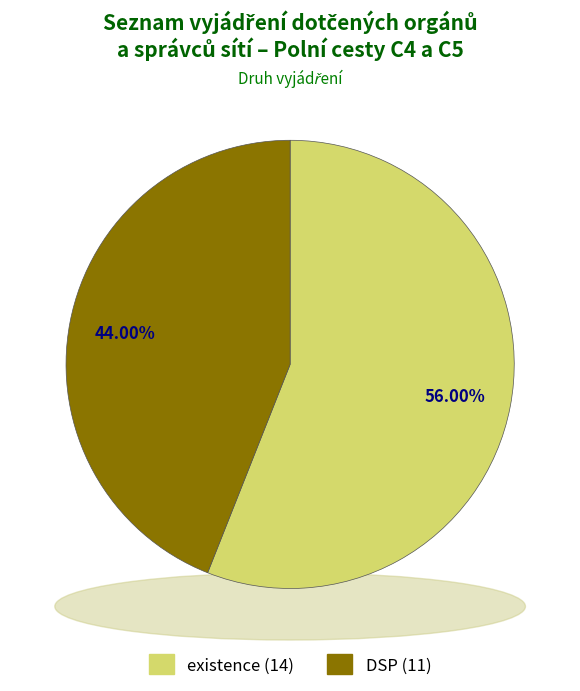

Do existence and DSP together represent more than half of the pie?

Yes